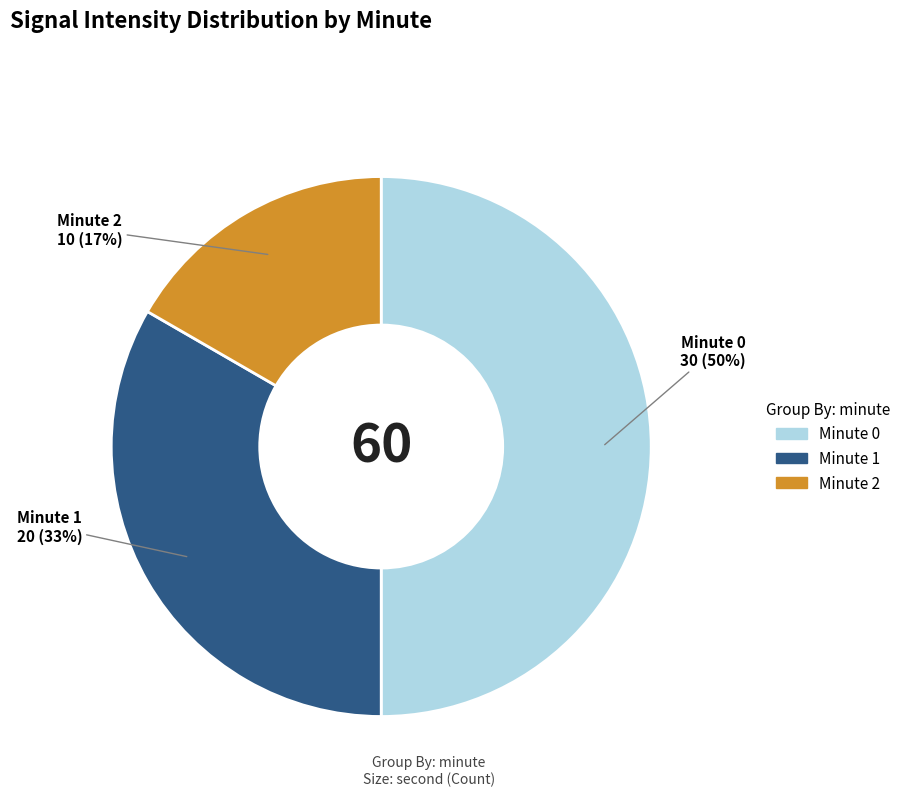

Between Minute 1 and Minute 0, which is larger?

Minute 0